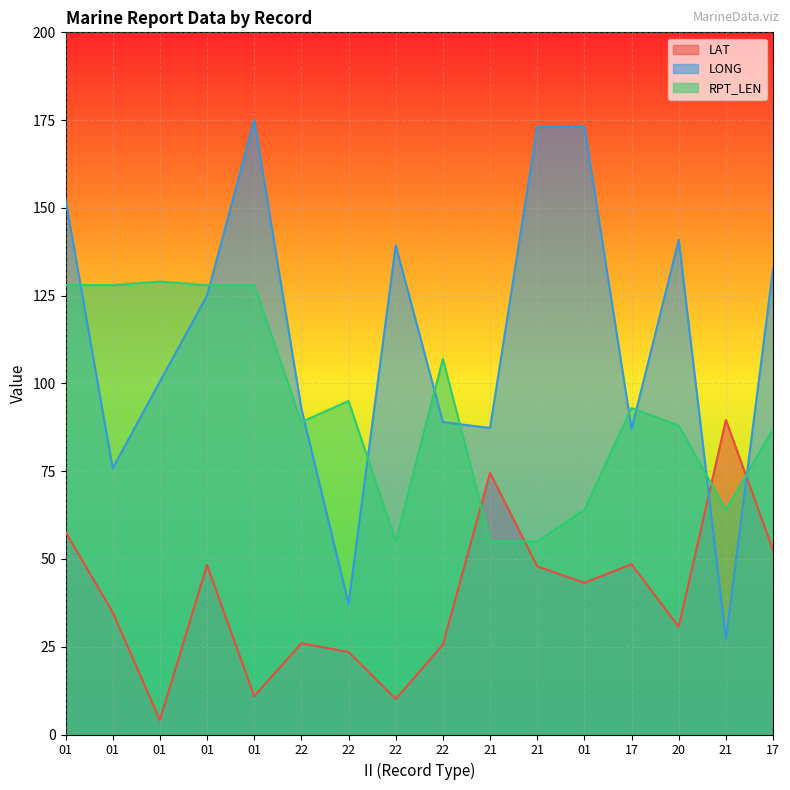

How many data points in RPT_LEN are above 93?

7